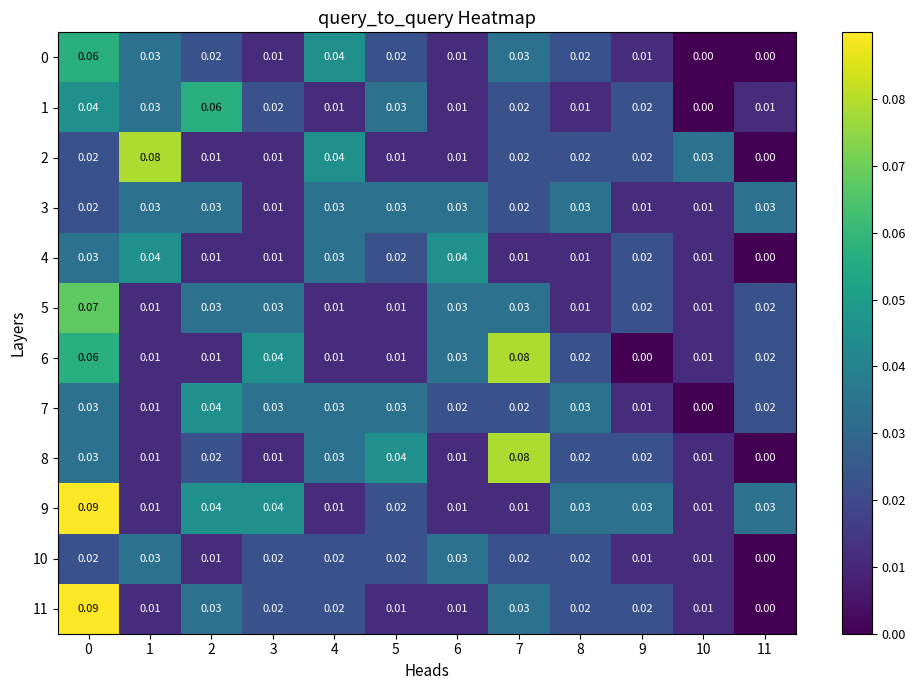

Is the value of 8 at 0 greater than the value of 7 at 11?

Yes